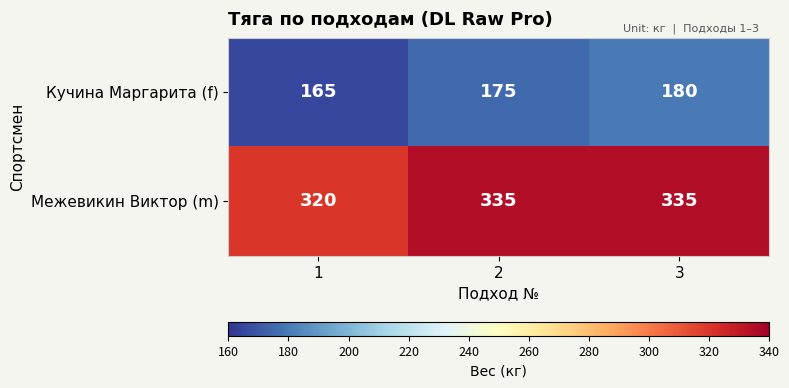

What is the spread (max minus min) of values at 3?

155